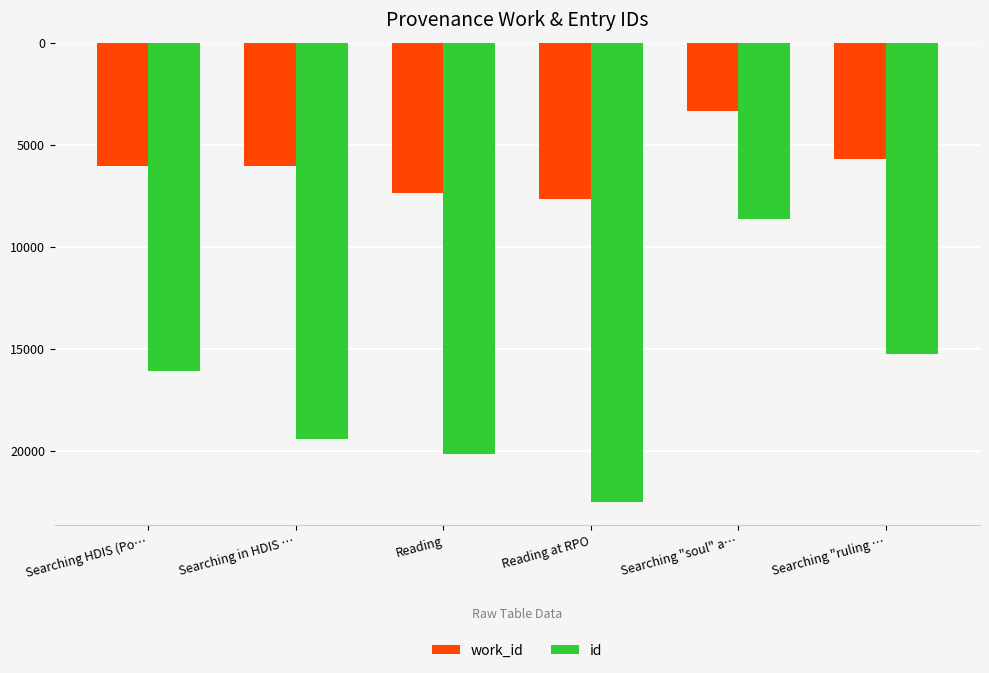

What is the maximum value shown in the chart?

-3350